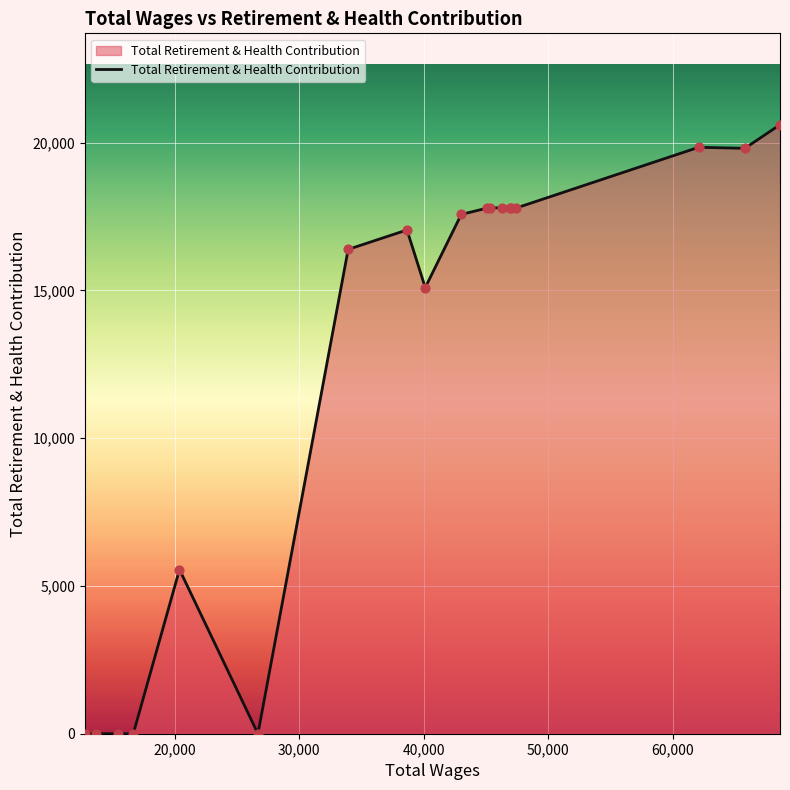

What is the difference between the maximum and minimum values?

20610